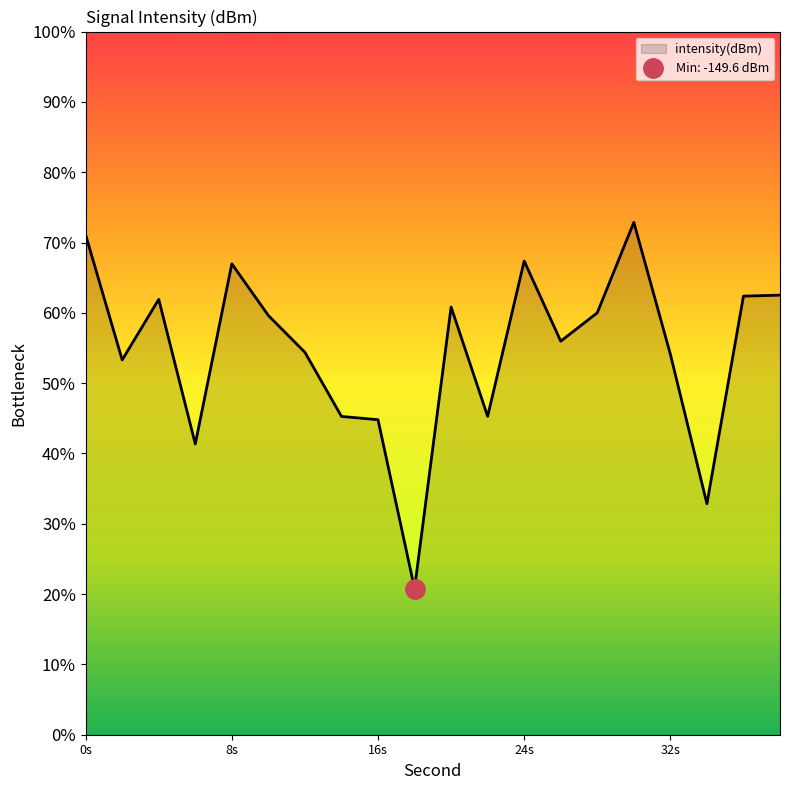

How many data points are less than -130?

11